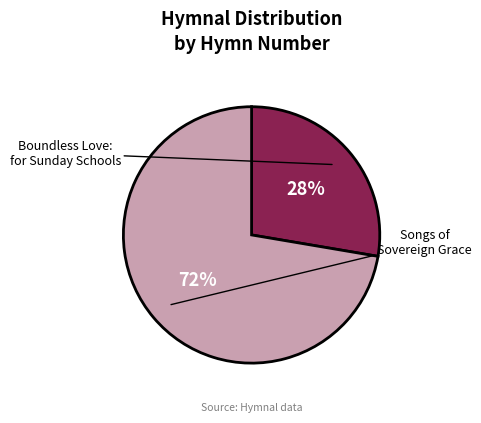

Approximately how many times larger is the value at Boundless Love: for Sunday Schools compared to Songs of Sovereign Grace?

0.4